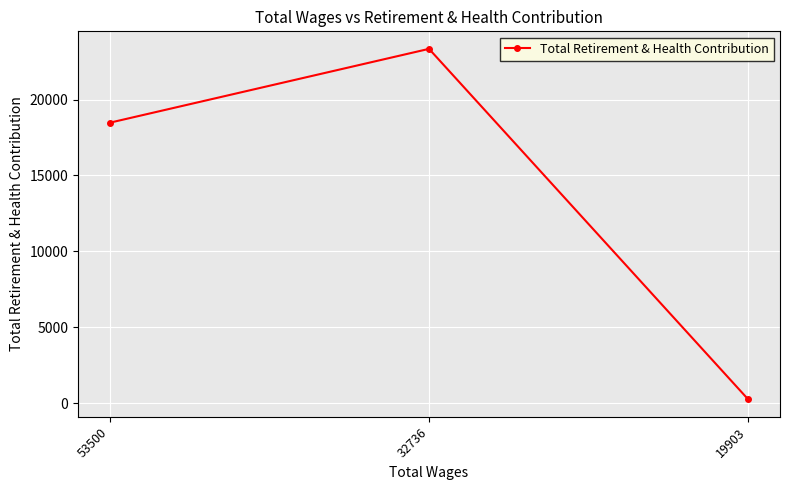

Rank the categories by value from lowest to highest.

19903, 53500, 32736